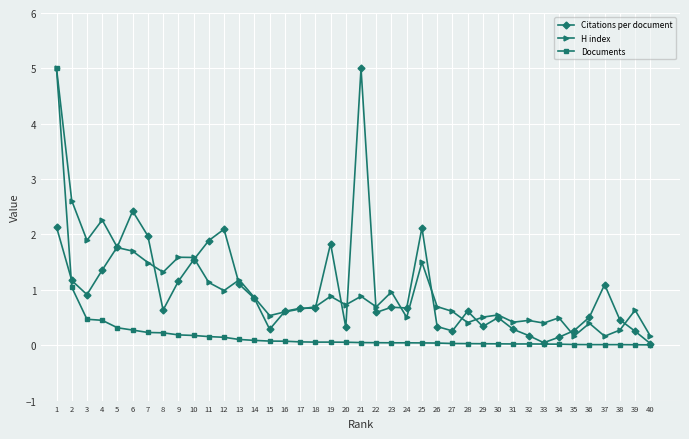

Count the number of categories in the chart.

40